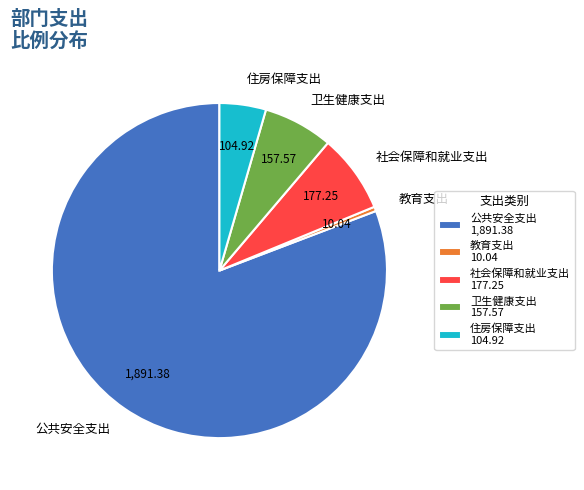

Combined, do 社会保障和就业支出 and 卫生健康支出 account for over 50%?

No